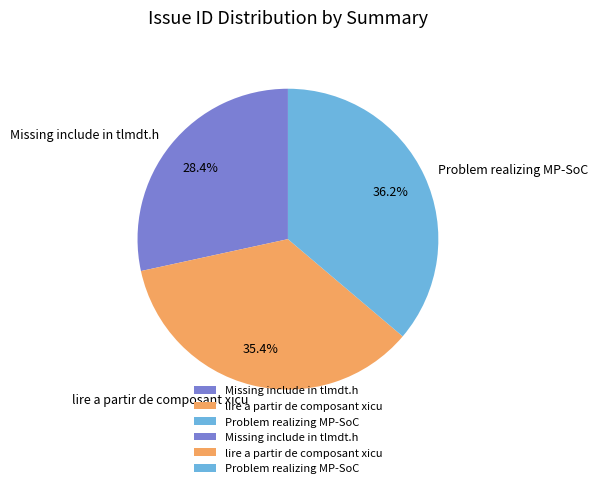

Which has a higher value, Missing include in tlmdt.h or lire a partir de composant xicu?

lire a partir de composant xicu